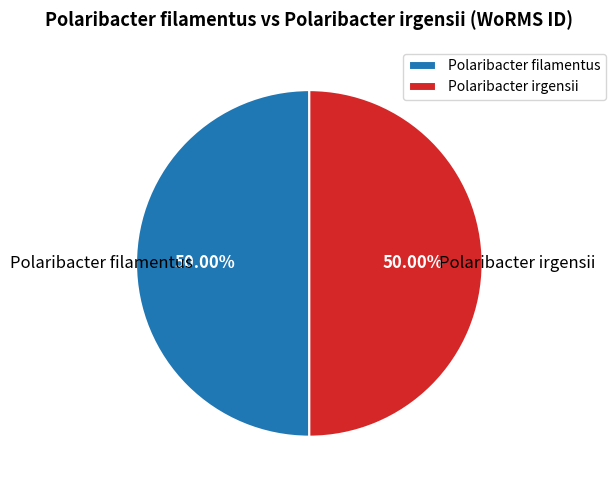

Combined, what portion of the pie is Polaribacter filamentus and Polaribacter irgensii?

100.0%